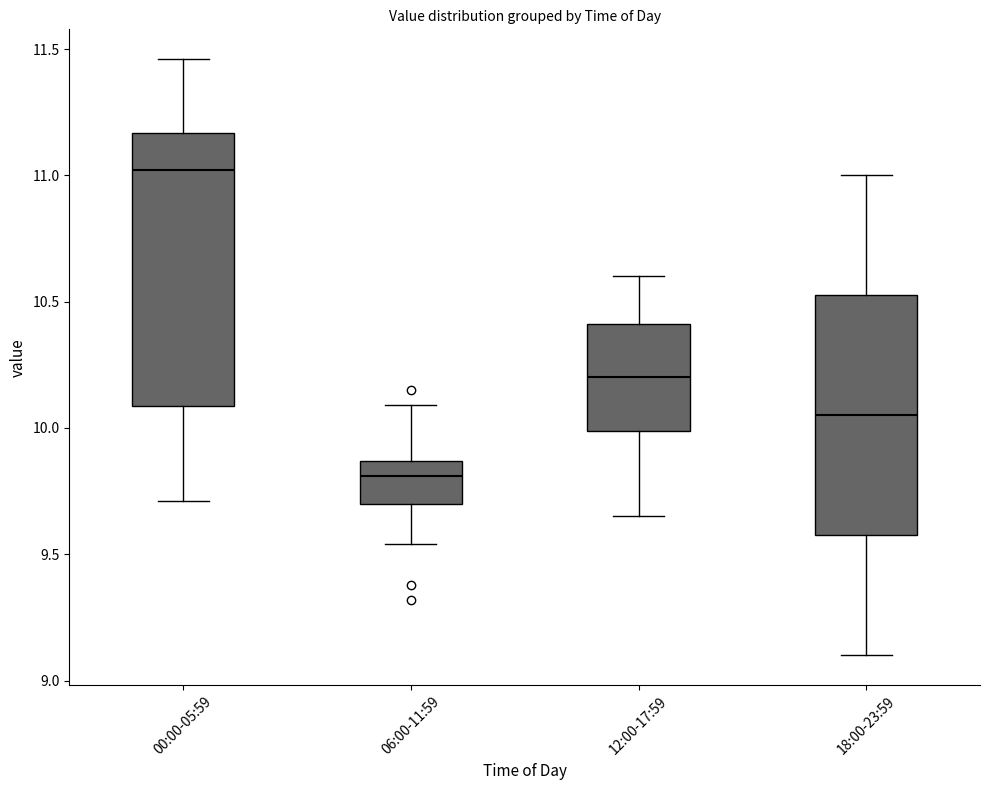

Where does the lower whisker of the box for 12:00-17:59 end on the y-axis? The values are not printed on the chart, so give them approximately, as read against the axis.

9.65